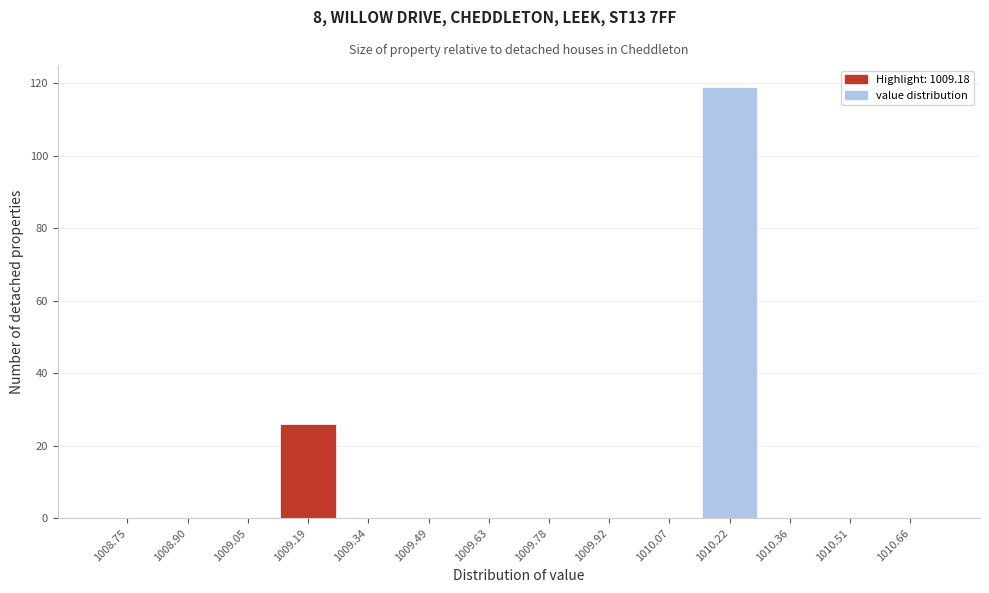

Reading left to right, transcribe this chart: for each bar, give the range it covers on the x-axis and its height. Neither the bar edges nor the heights are printed on the chart, so give them approximately, as read against the axes.

1008.68 to 1008.82: 0
1008.82 to 1008.98: 0
1008.98 to 1009.12: 0
1009.12 to 1009.26: 26
1009.26 to 1009.42: 0
1009.42 to 1009.56: 0
1009.56 to 1009.70: 0
1009.70 to 1009.86: 0
1009.86 to 1010.00: 0
1010.00 to 1010.14: 0
1010.14 to 1010.30: 120
1010.30 to 1010.44: 0
1010.44 to 1010.58: 0
1010.58 to 1010.74: 0